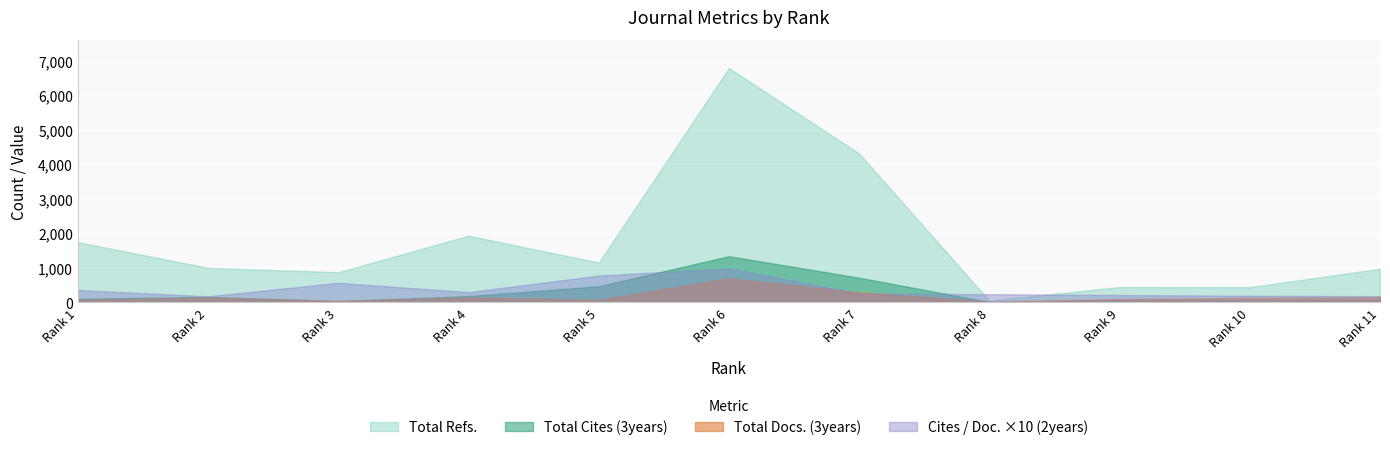

What is the value of the Total Cites (3years) point at the 6th from the left?

1335.0